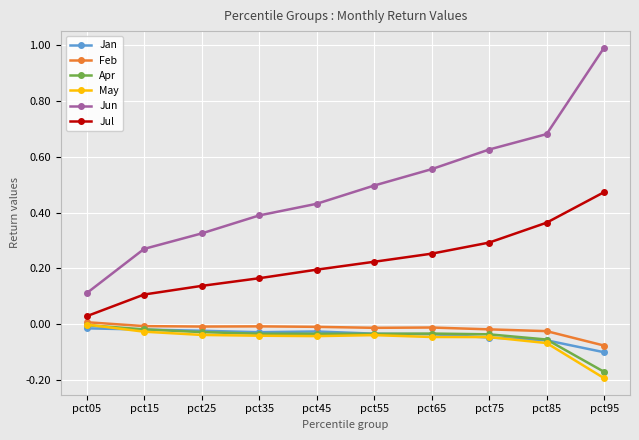

True or false: Jul has more than 0 points higher than both neighbors.

False